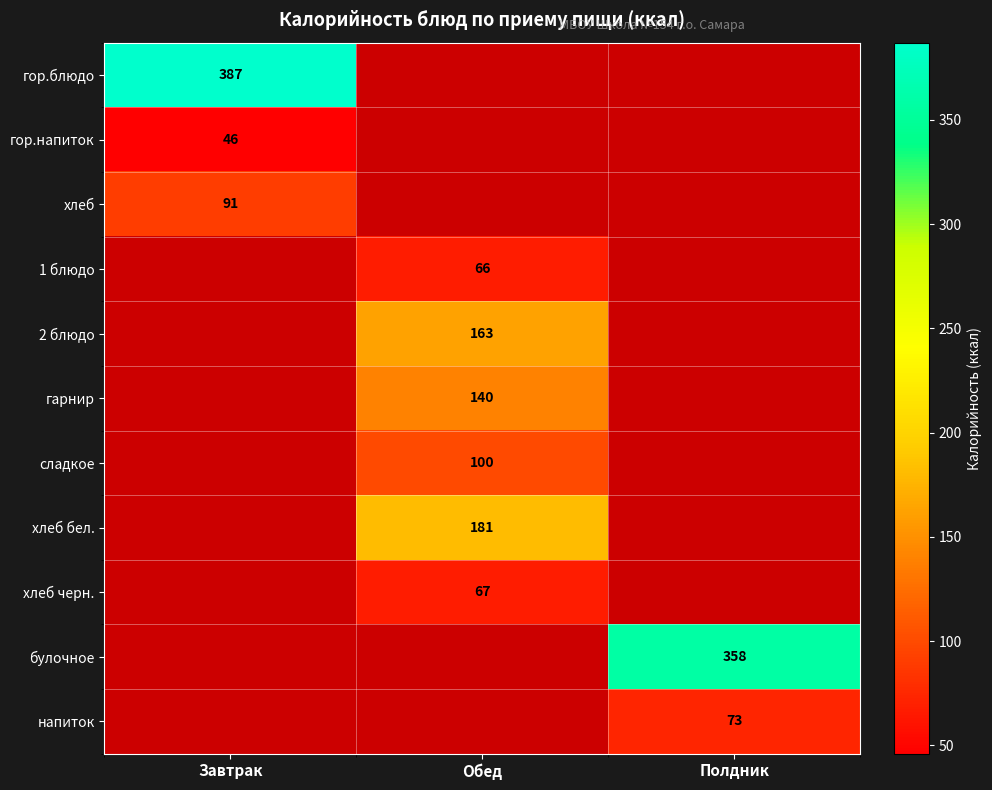

How many categories are shown in the chart?

3